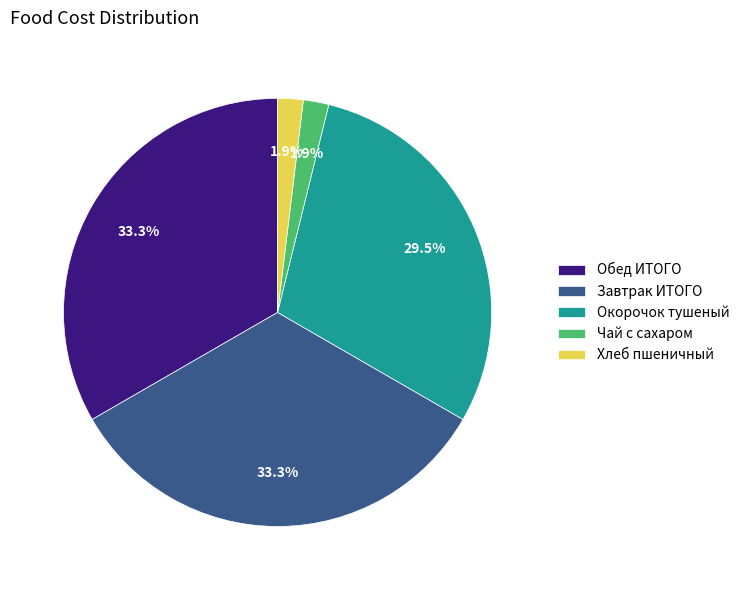

To the nearest percent, what is the difference between the largest and smallest slice percentages?

31%